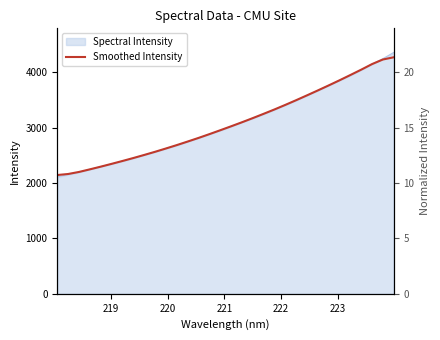

What is the label of the 30th point from the right?

220